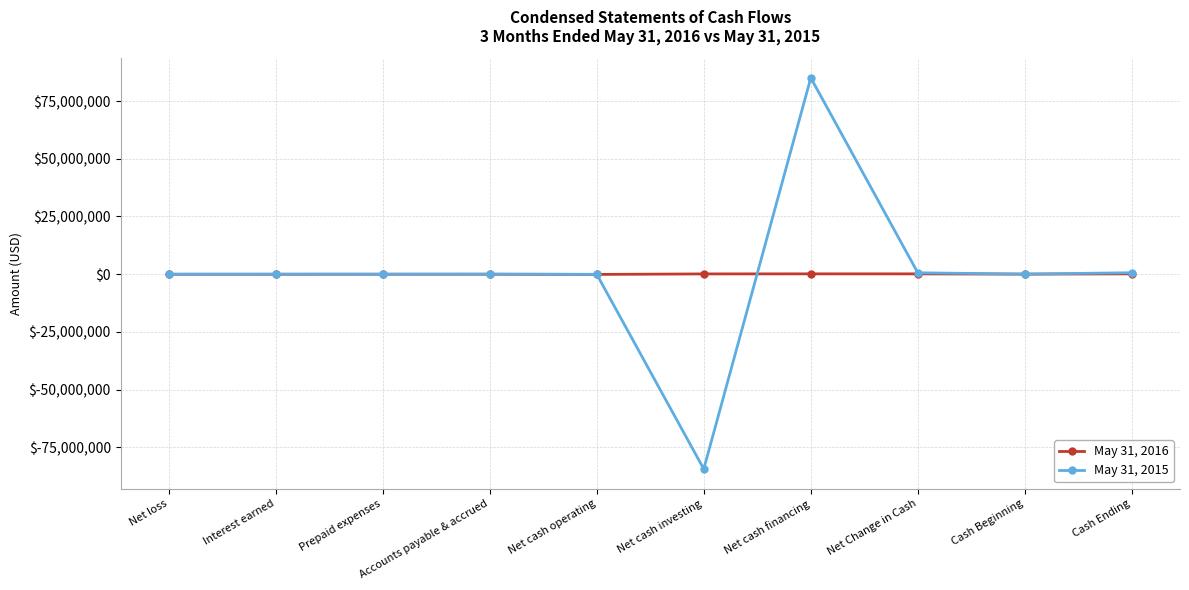

Where does the May 31, 2016 series first go above 10092?

Net cash investing